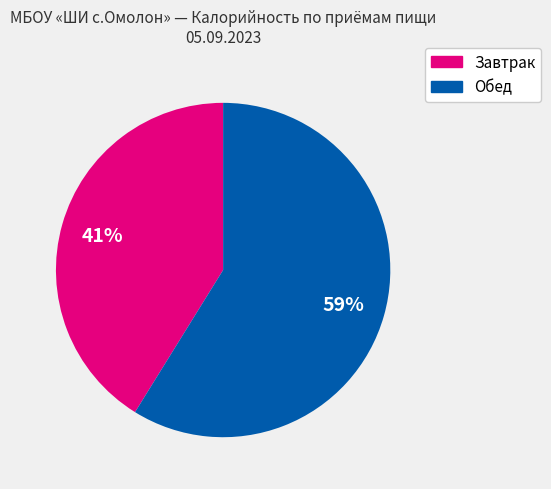

To the nearest percent, what is the average slice percentage?

50%